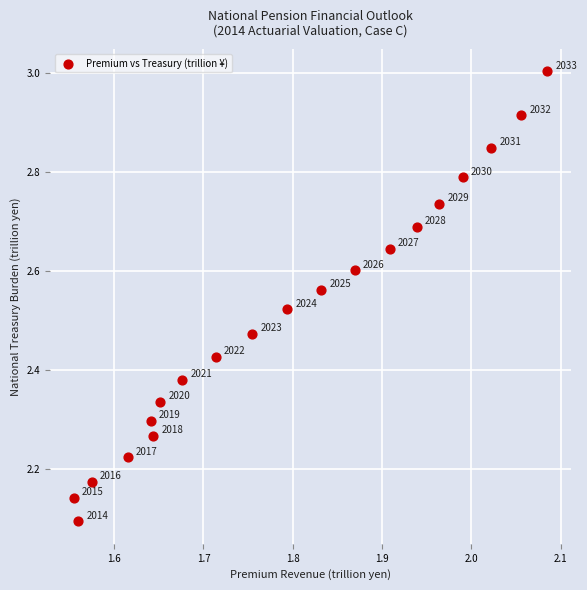

What is the range of X values (max minus min)?

0.5